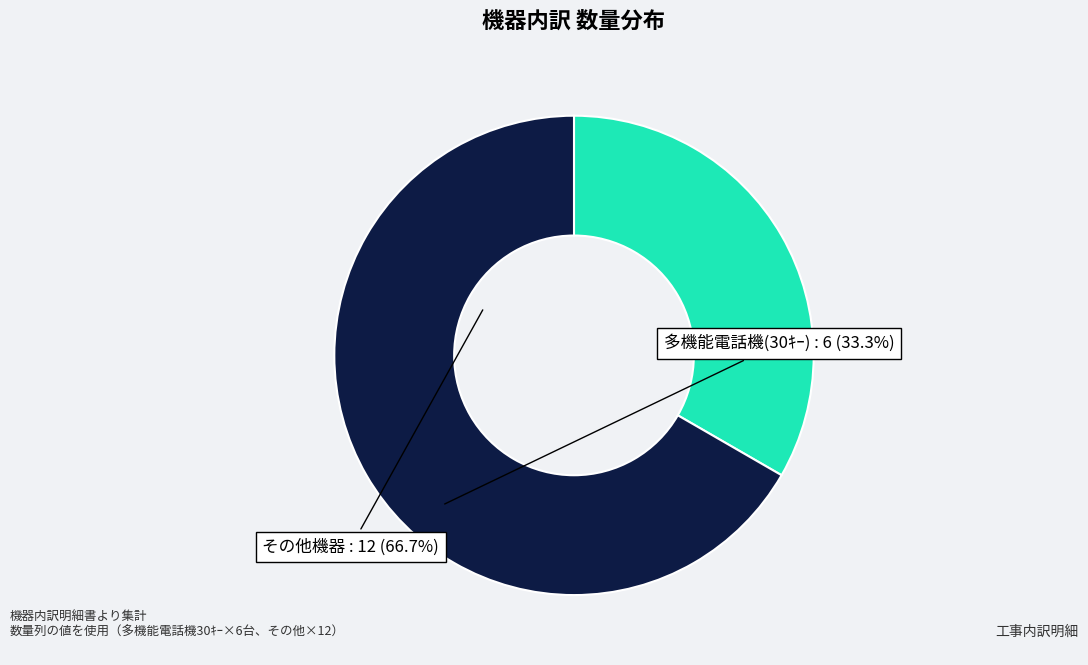

Is there any slice that represents more than half of the pie?

Yes